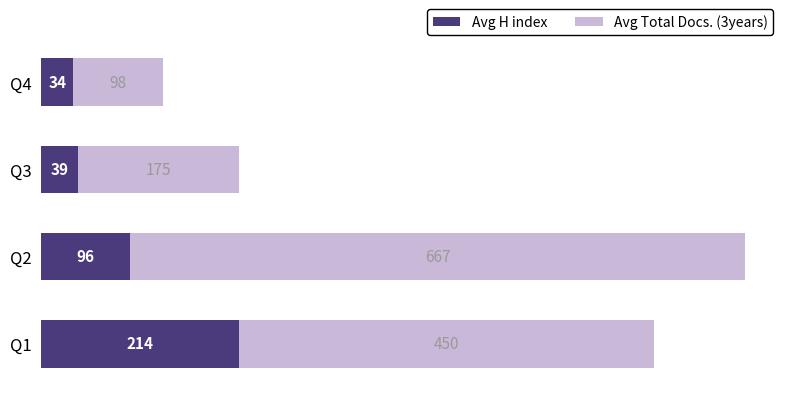

At which label does Avg H index reach its minimum?

Q4